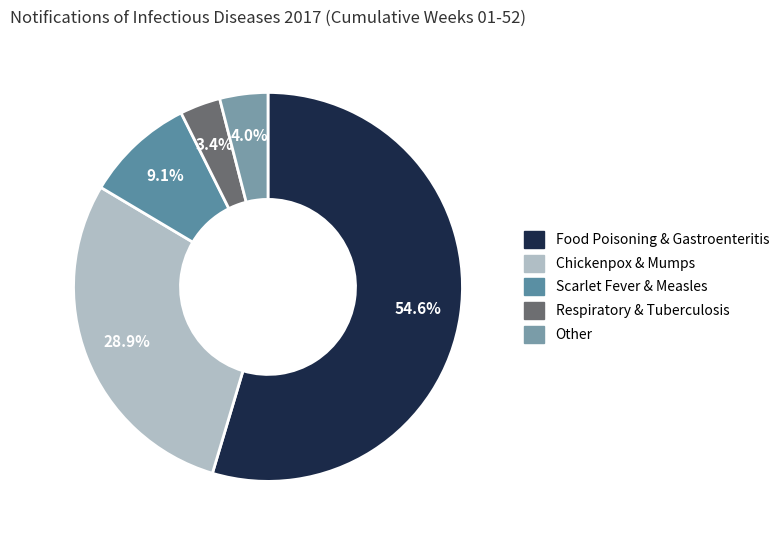

How many slices are in this pie chart?

5